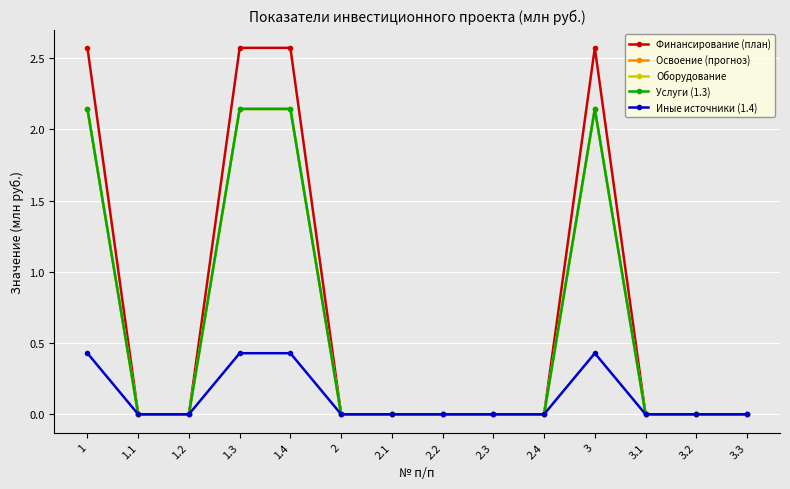

Does the chart have visible grid lines?

Yes